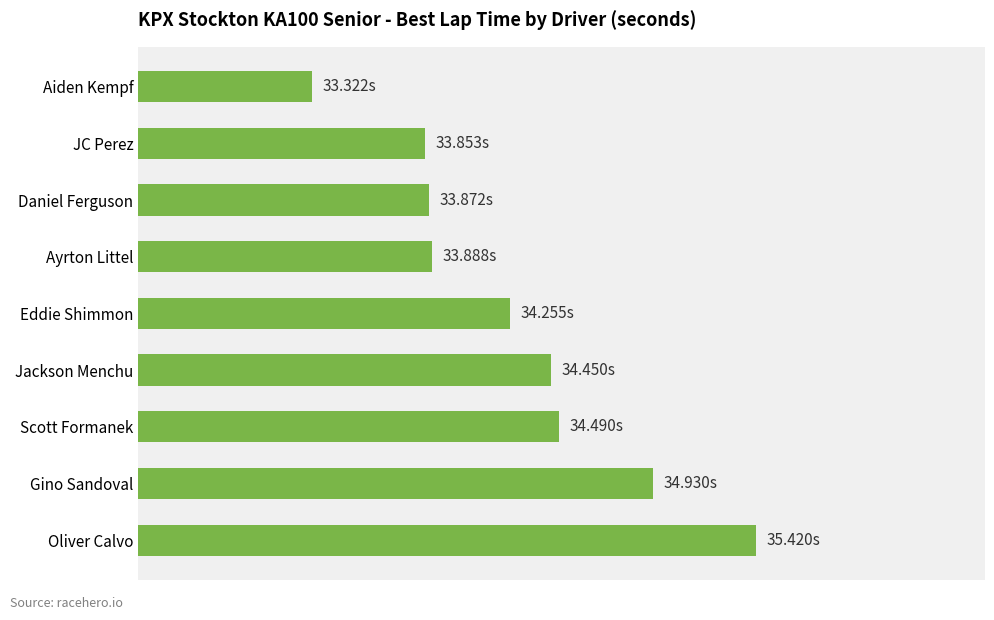

What is the minimum value shown in the chart?

33.3